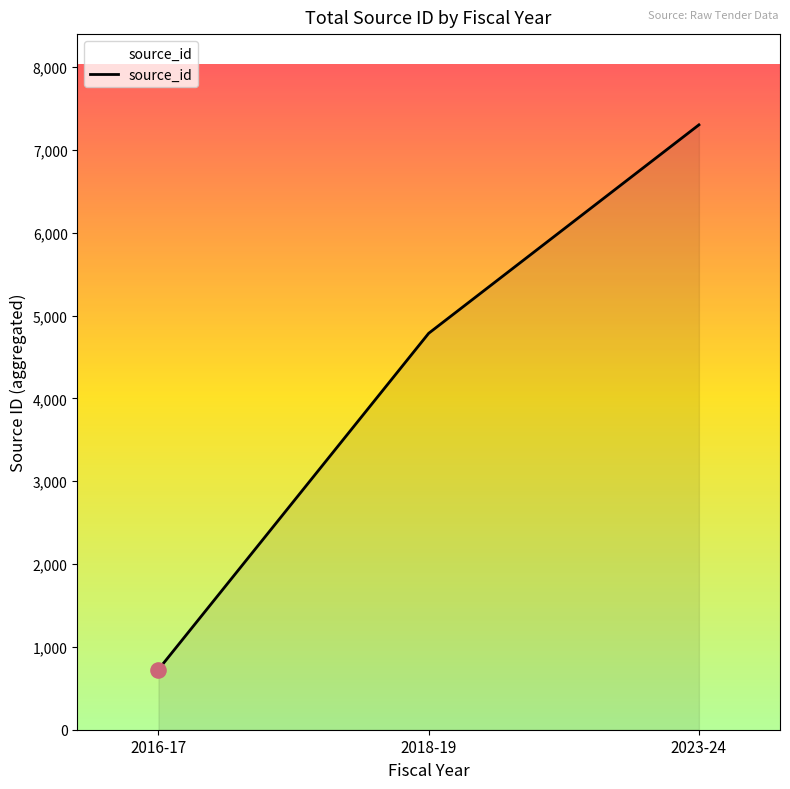

What is the change in value from 2016-17 to 2023-24?

+6577